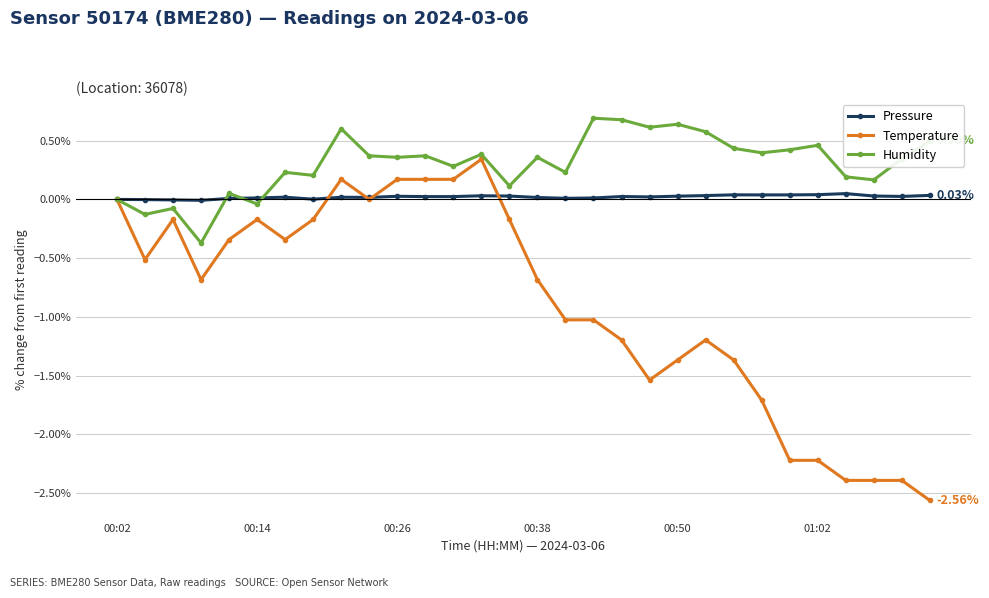

What is the sum of all Humidity values?

9.1